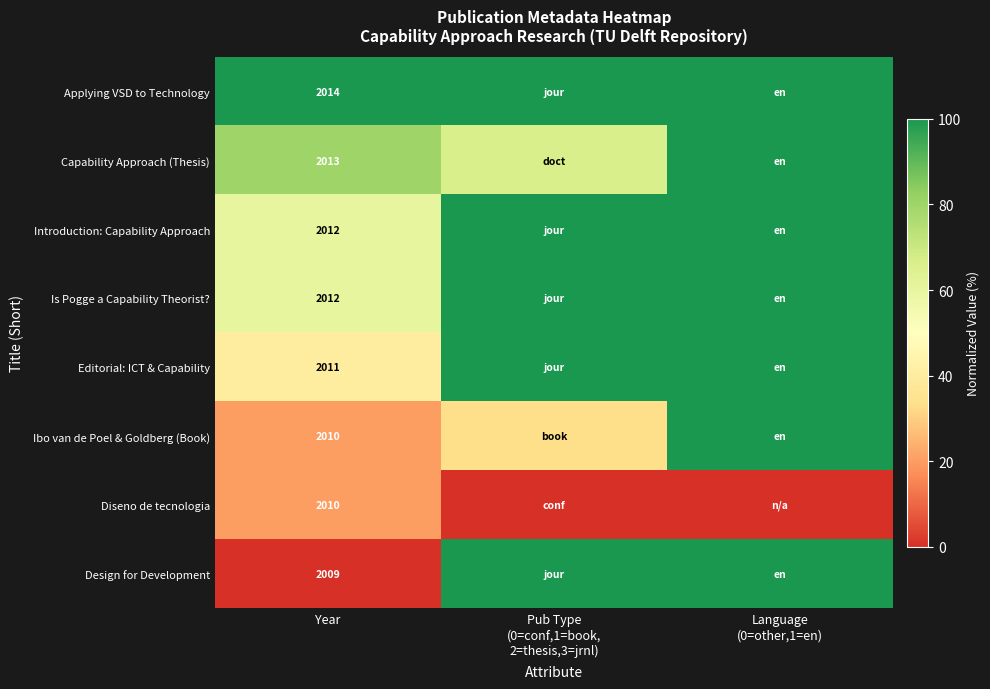

At which category is the sum across all series the highest?

Language
(0=other,1=en)